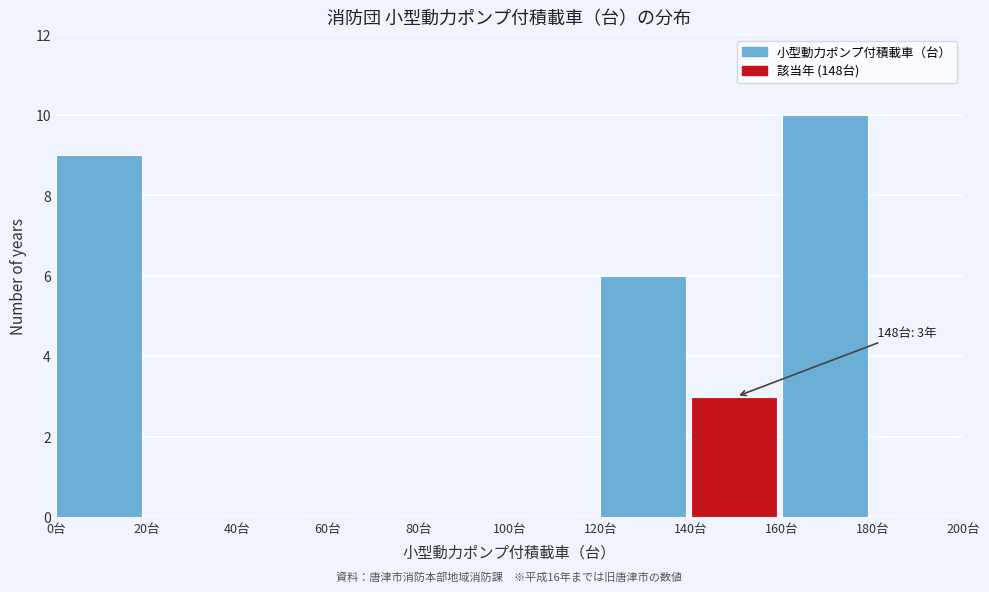

Over which range of the x-axis is the bar tallest?

160 to 180